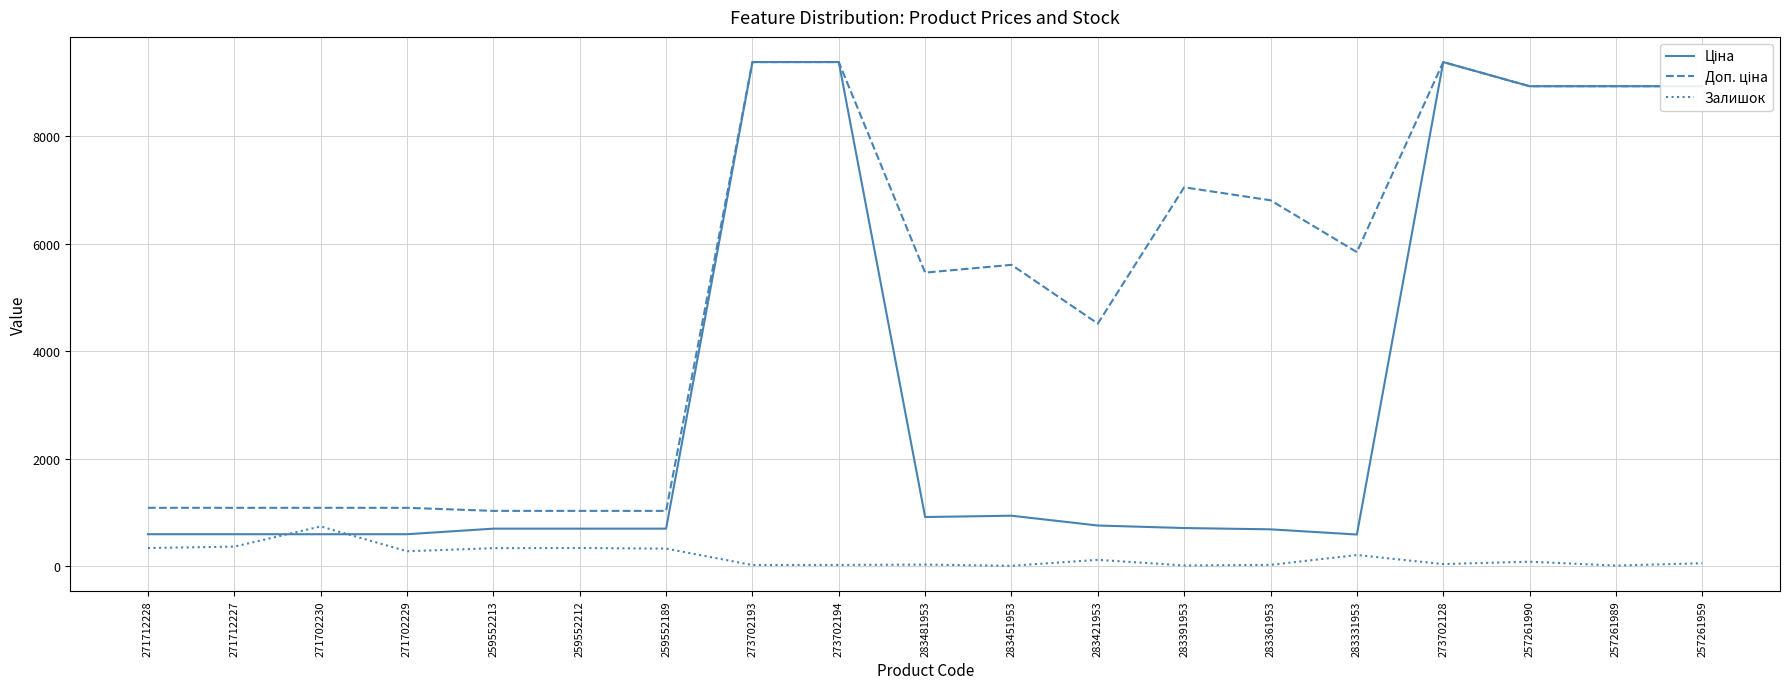

What is the difference between the highest and lowest values at 271702229?

809.7